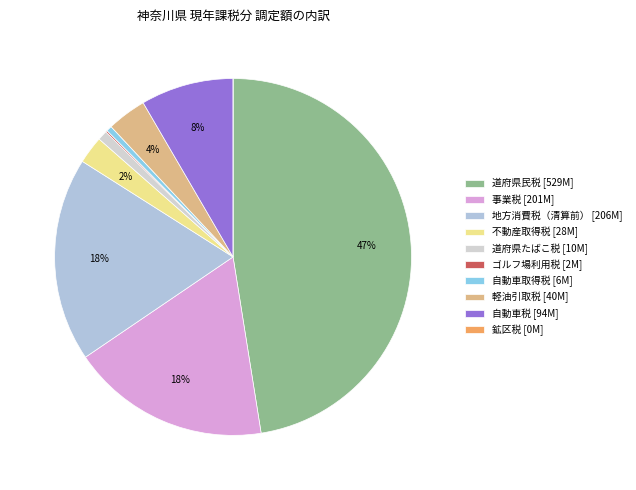

Does any single category account for the majority?

No